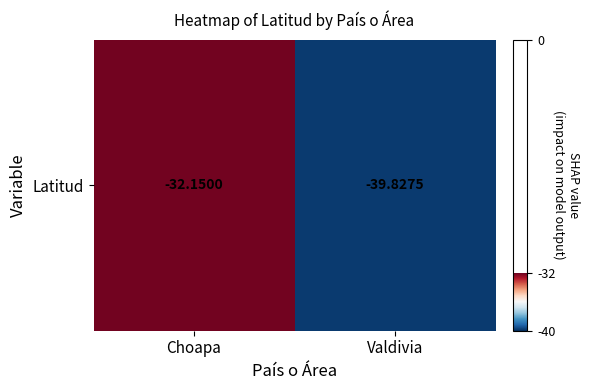

Reading left to right, extract all data points from this chart.

-32.1	-39.8